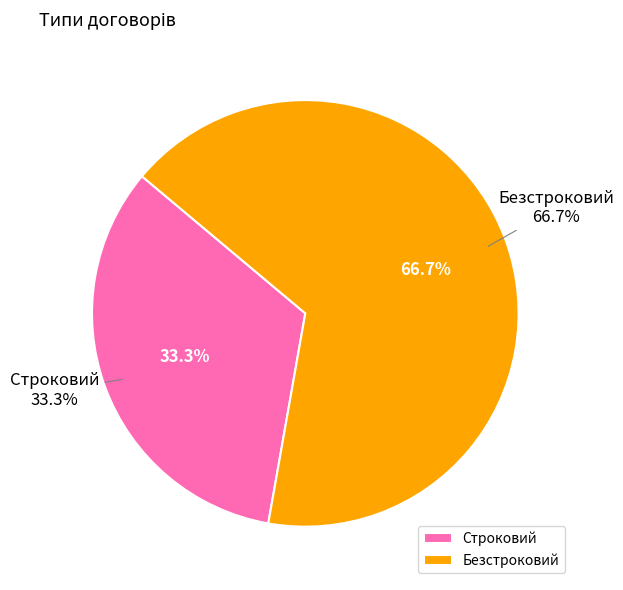

Which category has the smallest portion of the pie?

Строковий